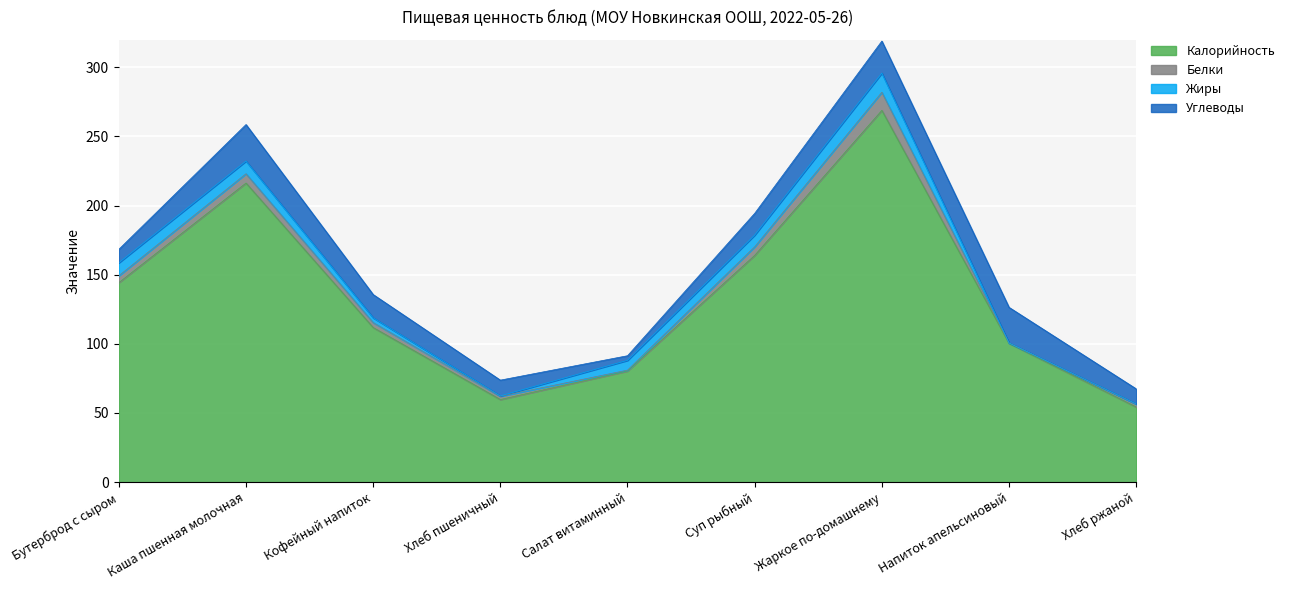

Where is the first local minimum for Жиры?

Хлеб пшеничный